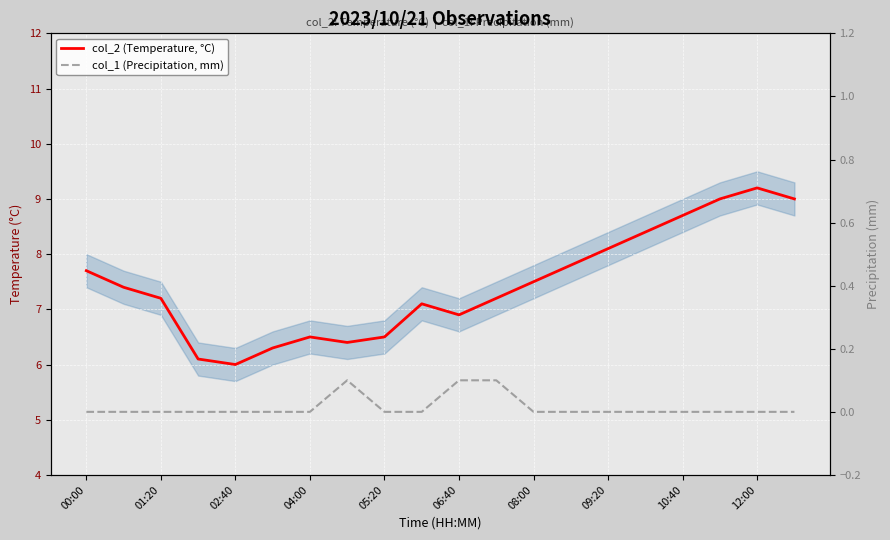

What are all the series names shown in the legend?

col_2 (Temperature, °C), col_1 (Precipitation, mm)